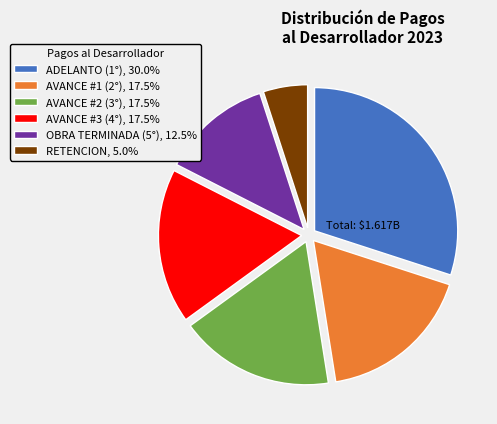

Is it true that ADELANTO (1°) is 45% of the pie?

False